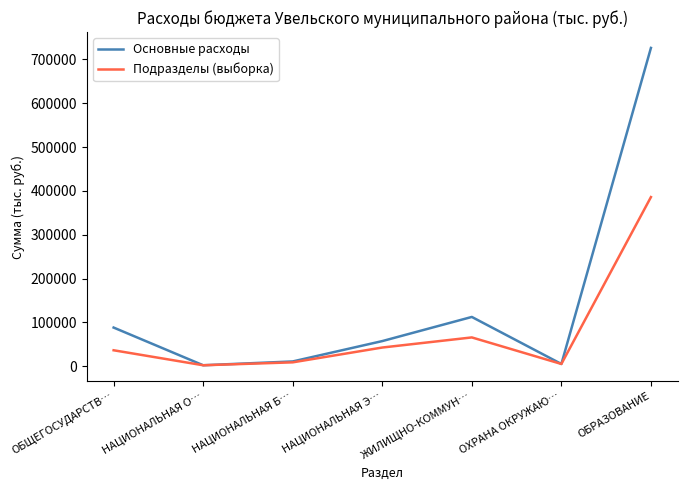

What is the minimum value for Основные расходы?

2250.9